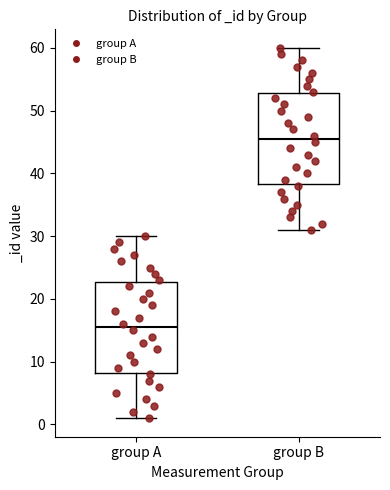

Reading left to right, transcribe this box plot: for each box, give where its median line is, the range the box spans, and where its two whiskers end, as read against the y-axis. The values are not printed on the chart, so give them approximately, as read against the axis.

group A: median 16, box 8 to 23, whiskers 1 to 30
group B: median 46, box 38 to 53, whiskers 31 to 60